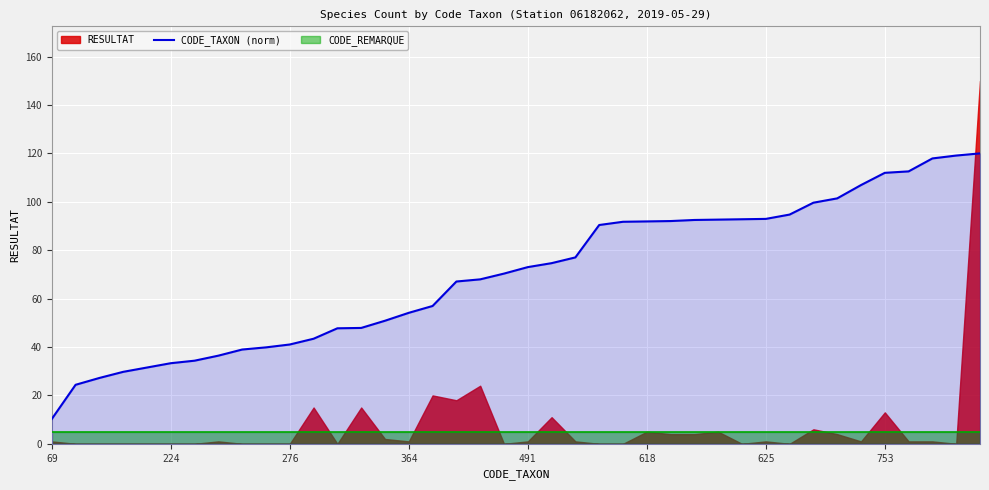

What is the minimum value for CODE_TAXON (norm)?

10.3